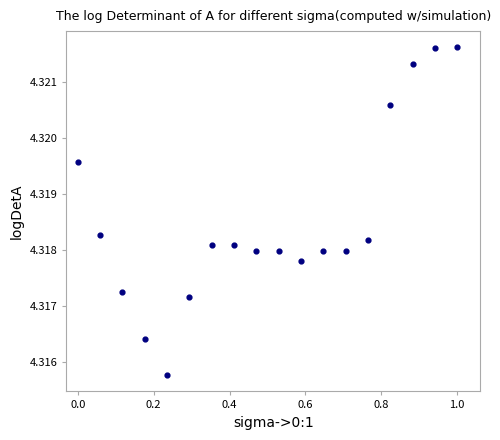

What is the range of X values (max minus min)?

1.0